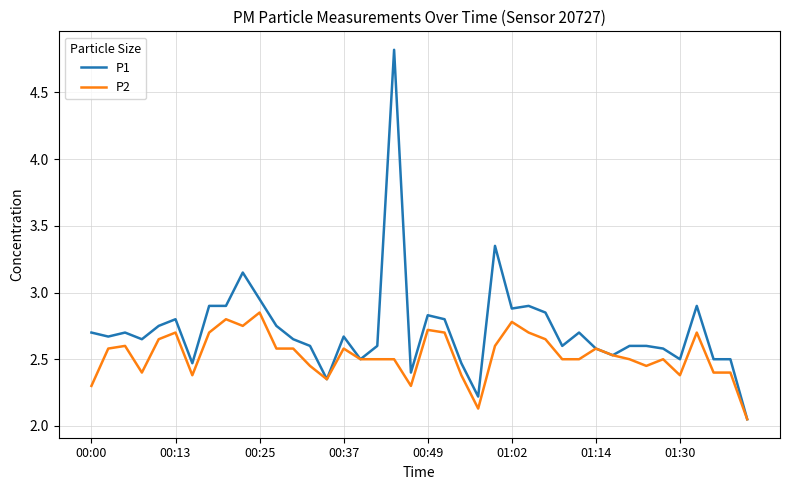

List the series in order of their overall mean, highest first.

P1, P2